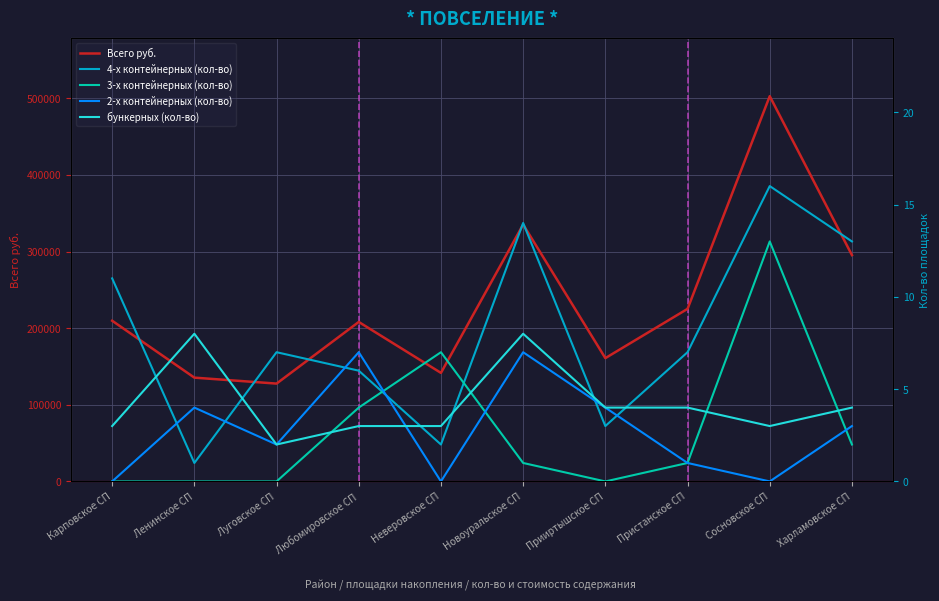

True or false: Всего руб. and 4-х контейнерных (кол-во) intersect in this chart.

False